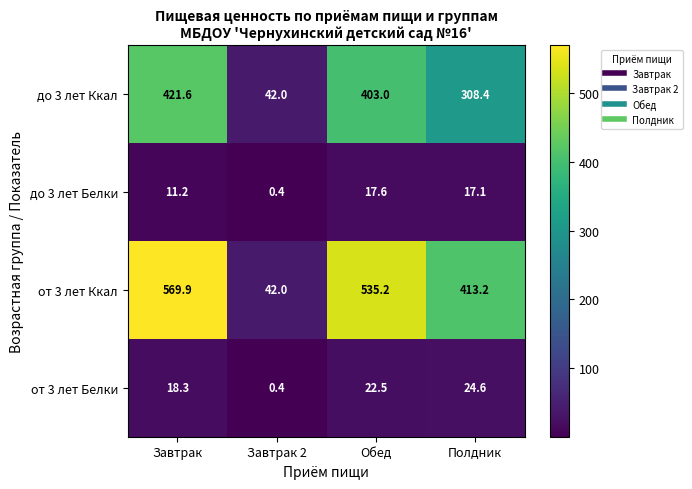

Which series has the largest total across all categories?

от 3 лет Ккал